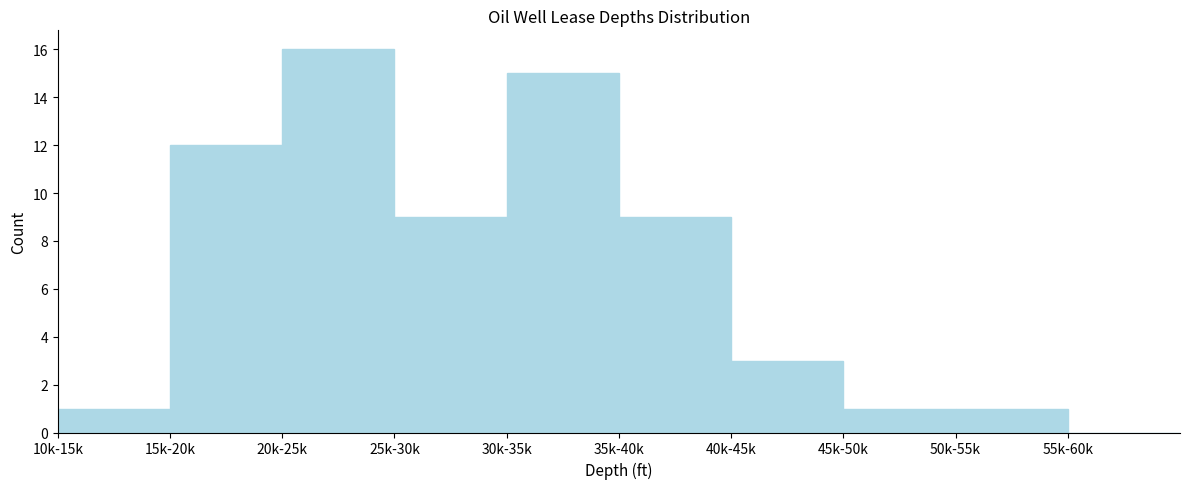

Reading right to left, extract all data points from this chart.

55k-60k=0	50k-55k=1	45k-50k=1	40k-45k=3	35k-40k=9	30k-35k=15	25k-30k=9	20k-25k=16	15k-20k=12	10k-15k=1